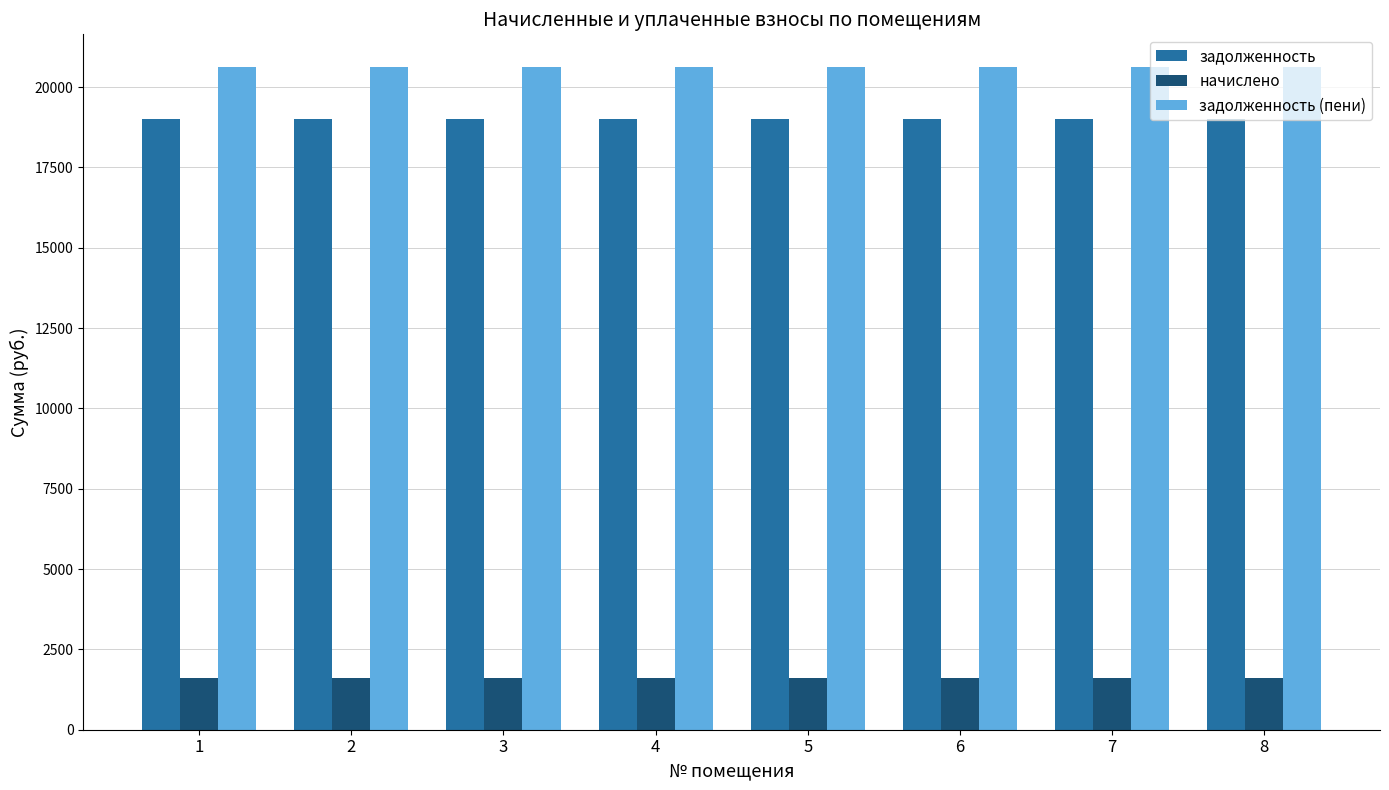

Is it true that начислено equals 1603.8 at 1?

True